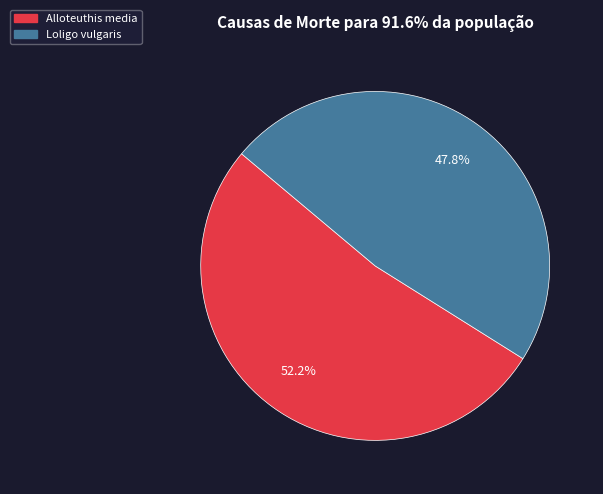

Approximately how many times larger is the value at Loligo vulgaris compared to Alloteuthis media?

0.9